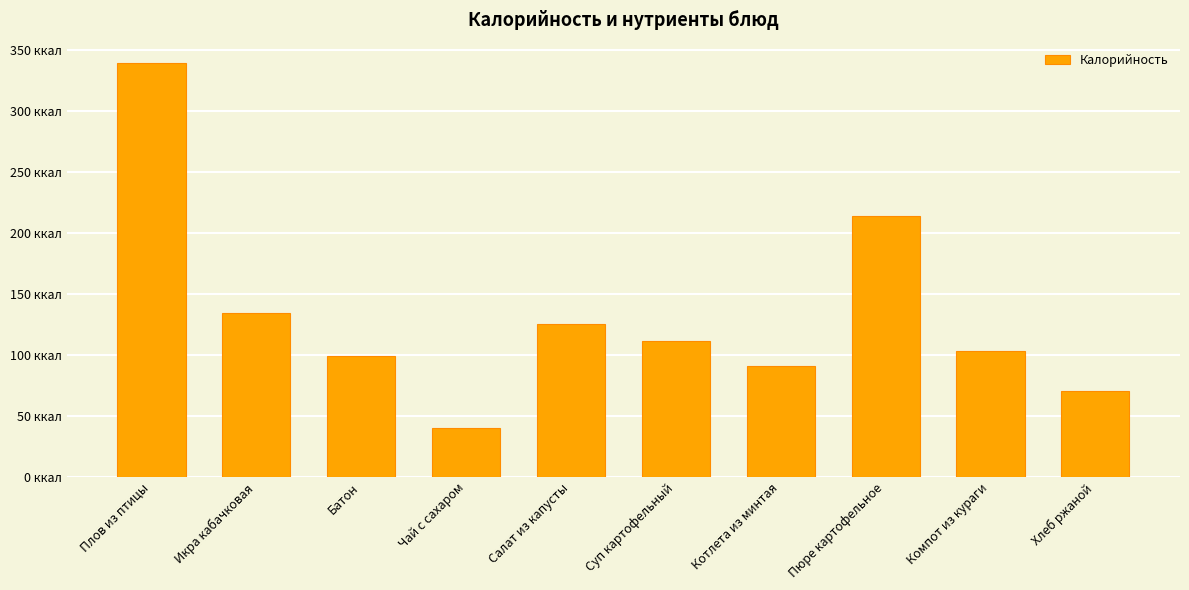

Which category has the lowest value across all series?

Чай с сахаром